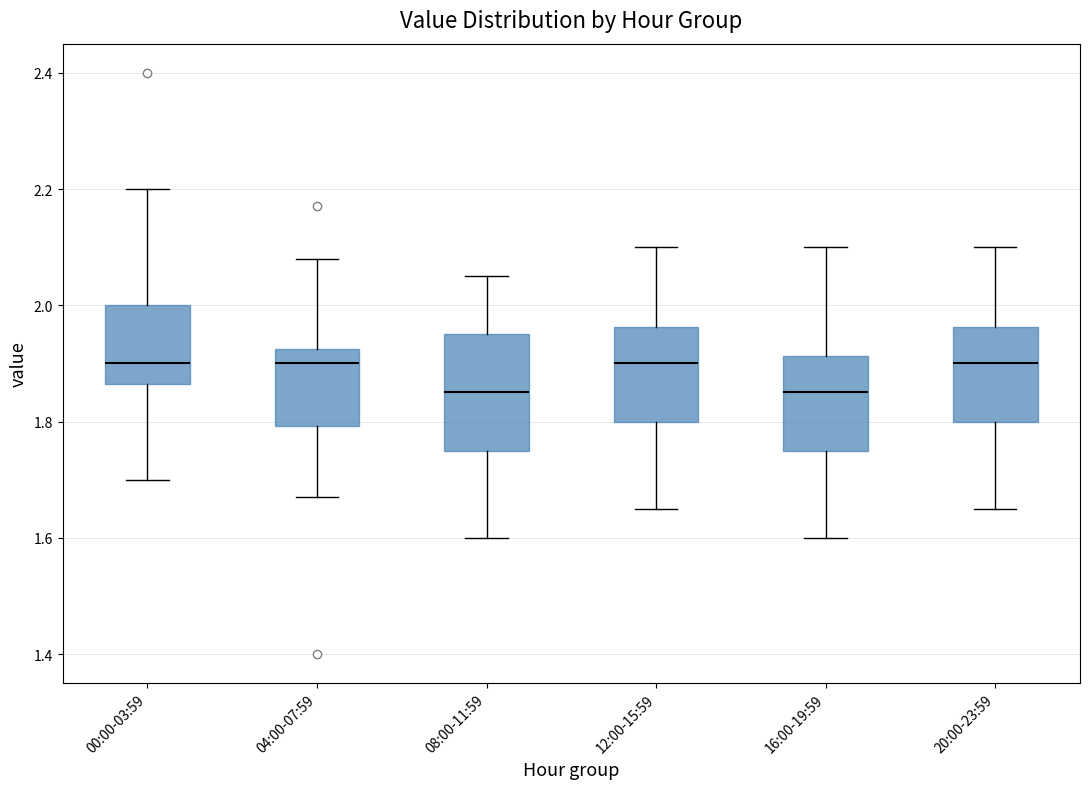

Where is the upper edge of the box for 00:00-03:59 on the y-axis? The values are not printed on the chart, so give them approximately, as read against the axis.

2.00